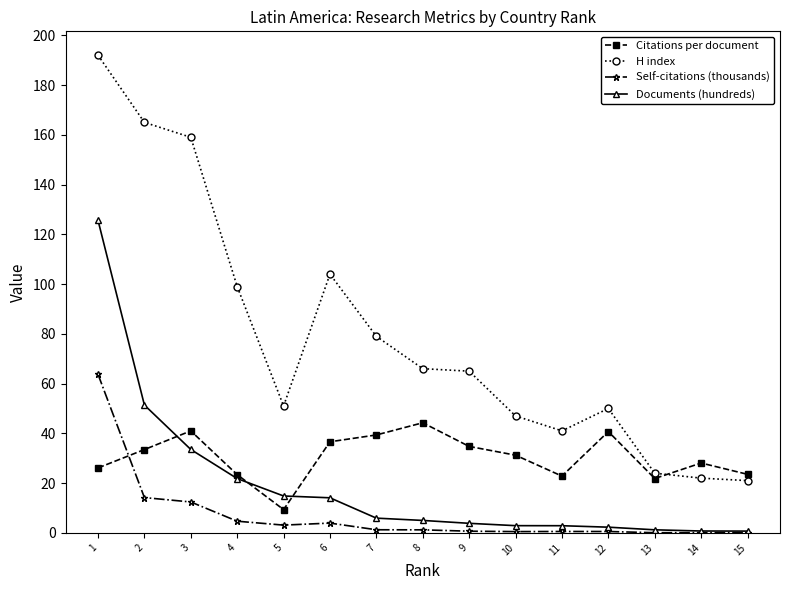

What is the difference between the highest and lowest values at 3?

146.6